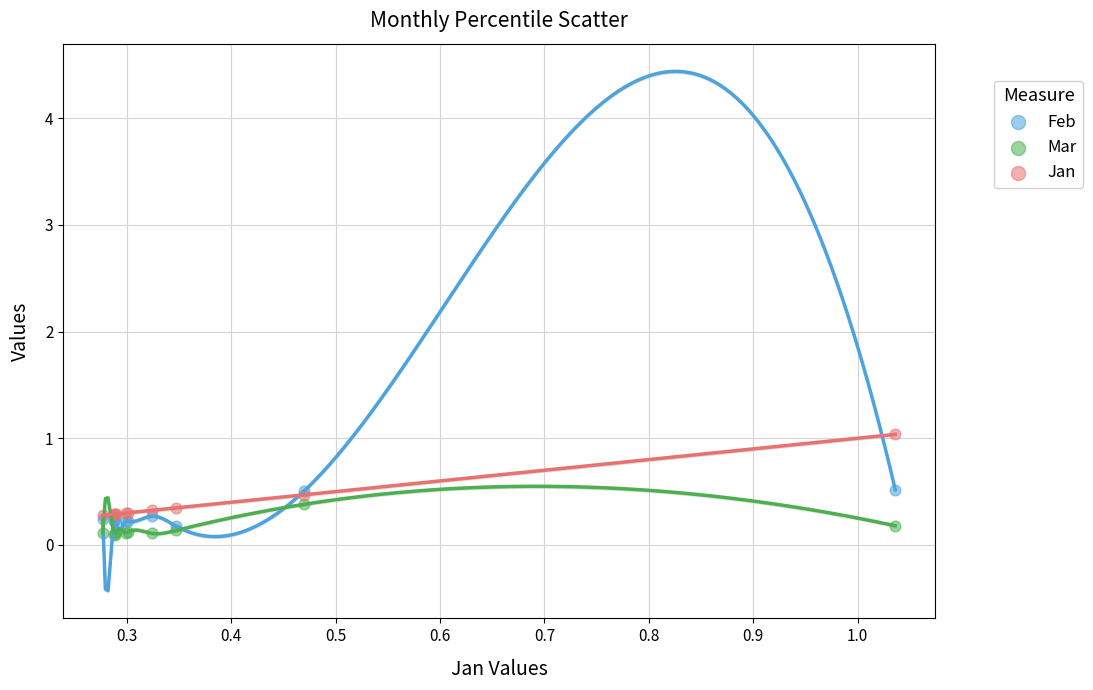

Which series contains the lowest Y value?

Mar